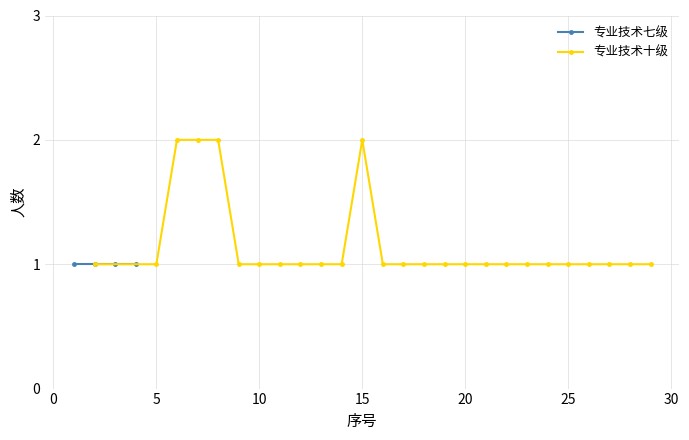

The 专业技术十级 series shows 1 at 10. True or false?

True